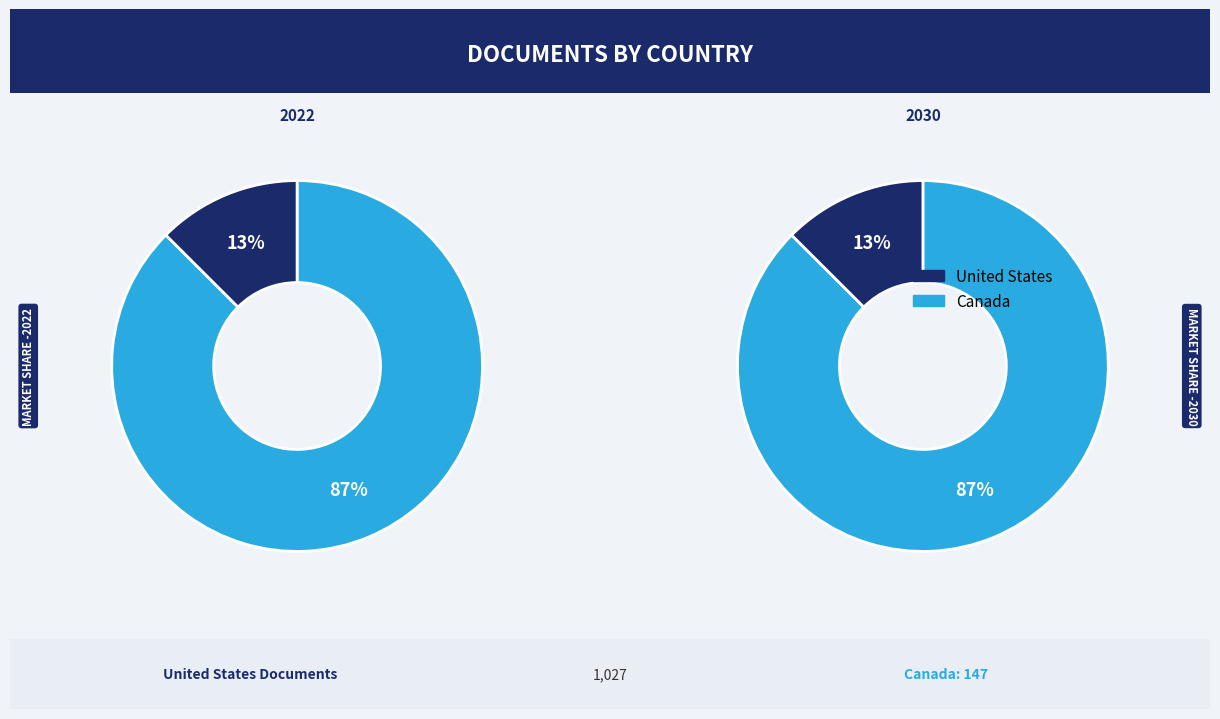

How many segments does this pie chart have?

2